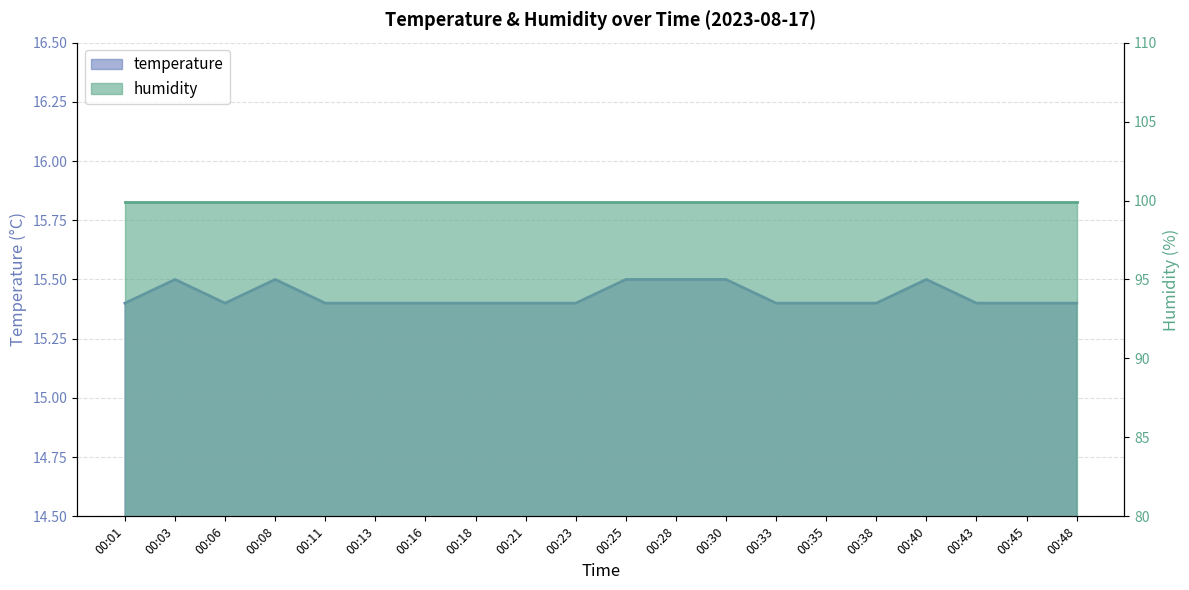

What is the sum of the values at 00:28 and 00:06?

30.9